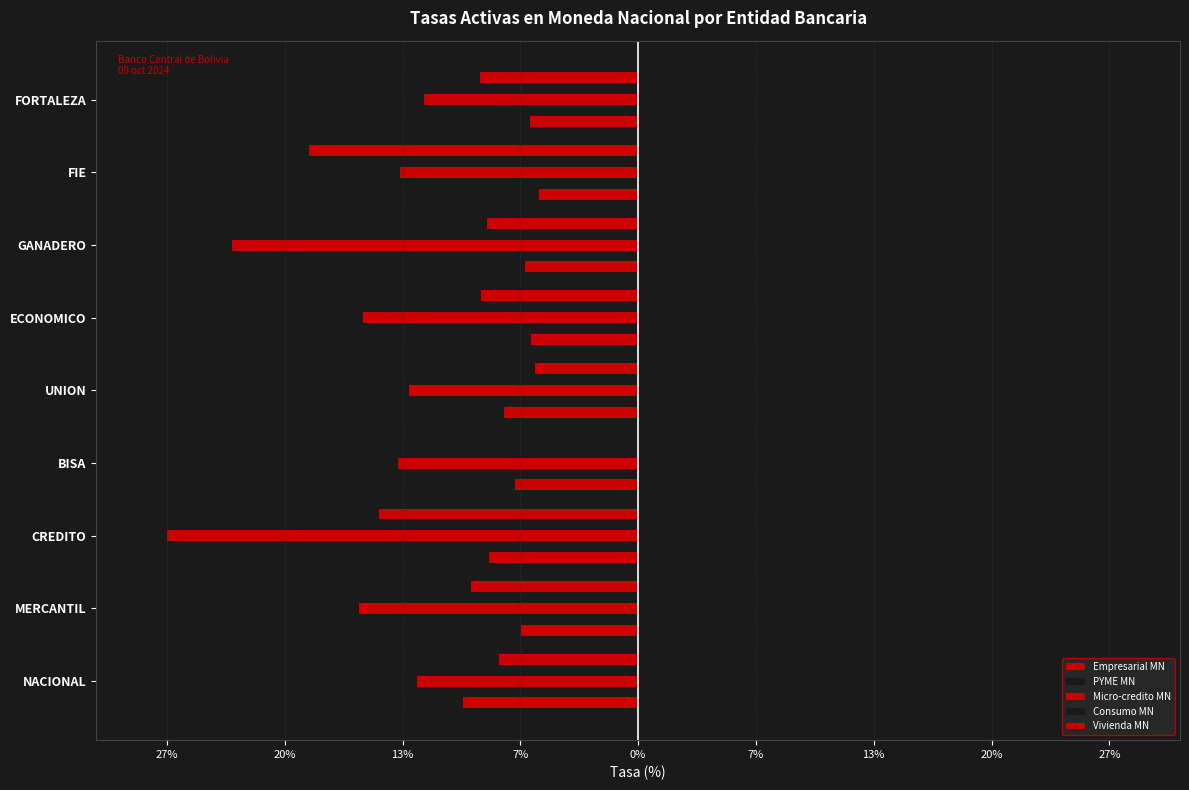

What is the maximum value for Micro-credito MN?

-12.1